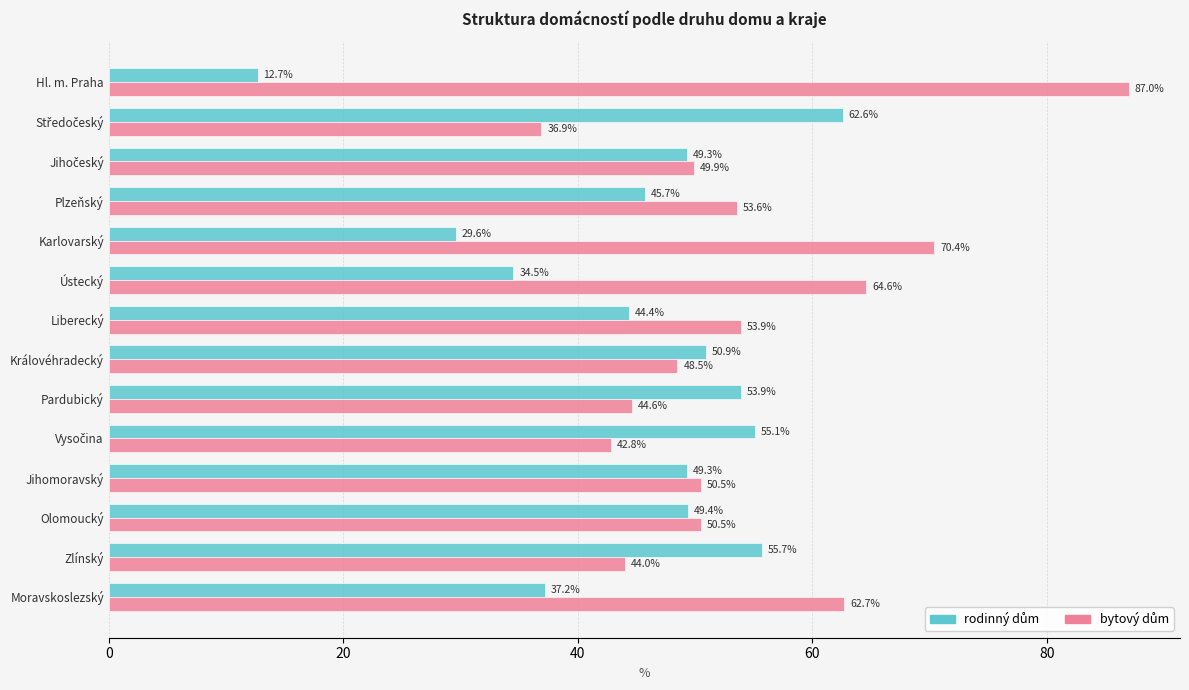

What is the total value across all series at Hl. m. Praha?

99.7